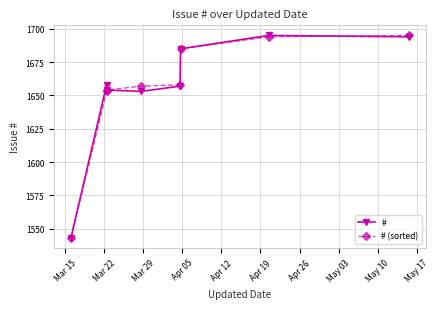

What is the difference between the maximum and minimum values in the # (sorted) series?

152